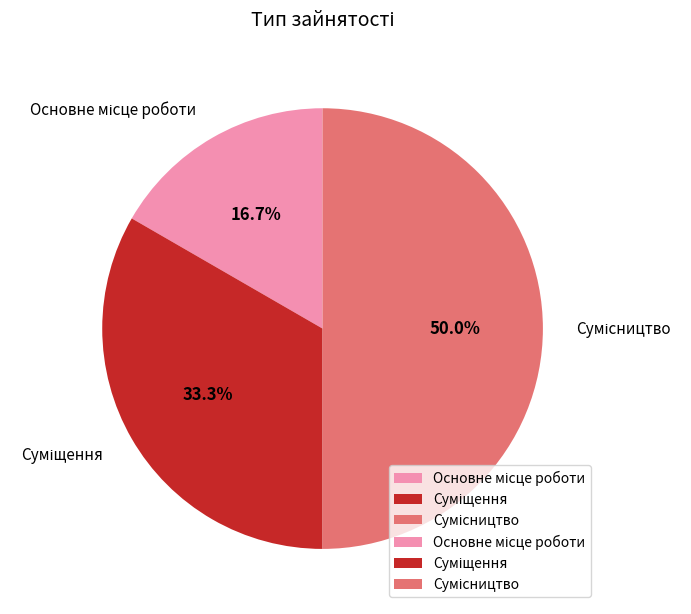

What portion of the pie excludes Суміщення?

66.7%